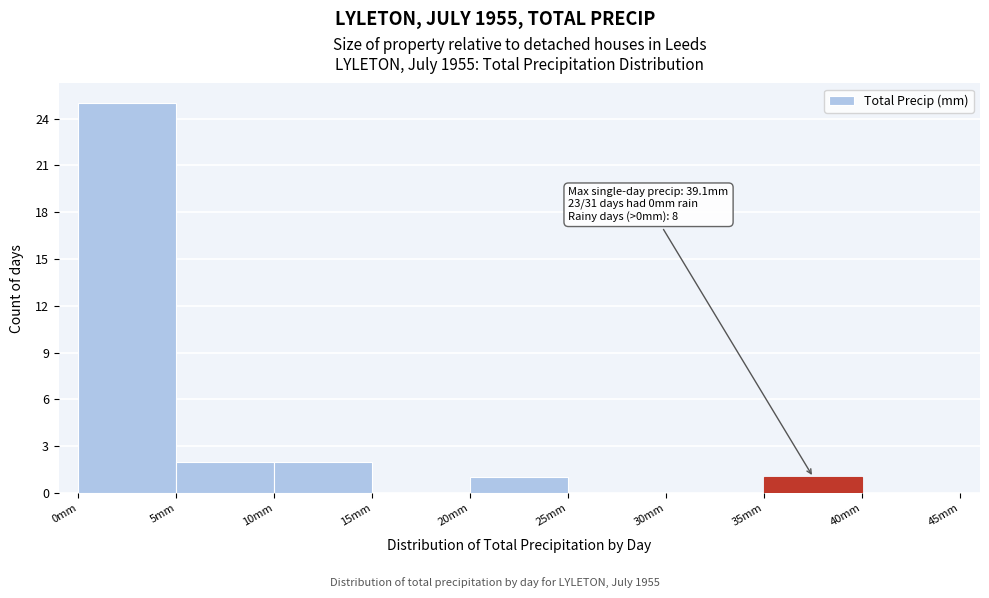

Over which range of the x-axis is the bar tallest?

0 to 5